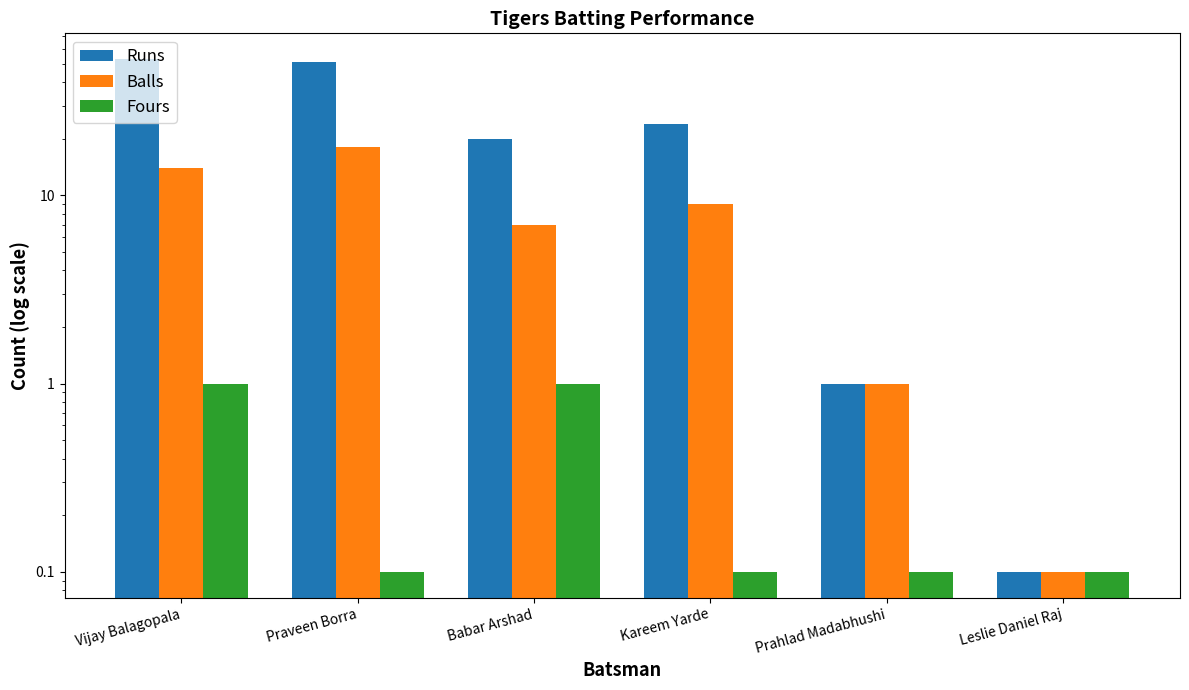

How many bars are there in total?

18